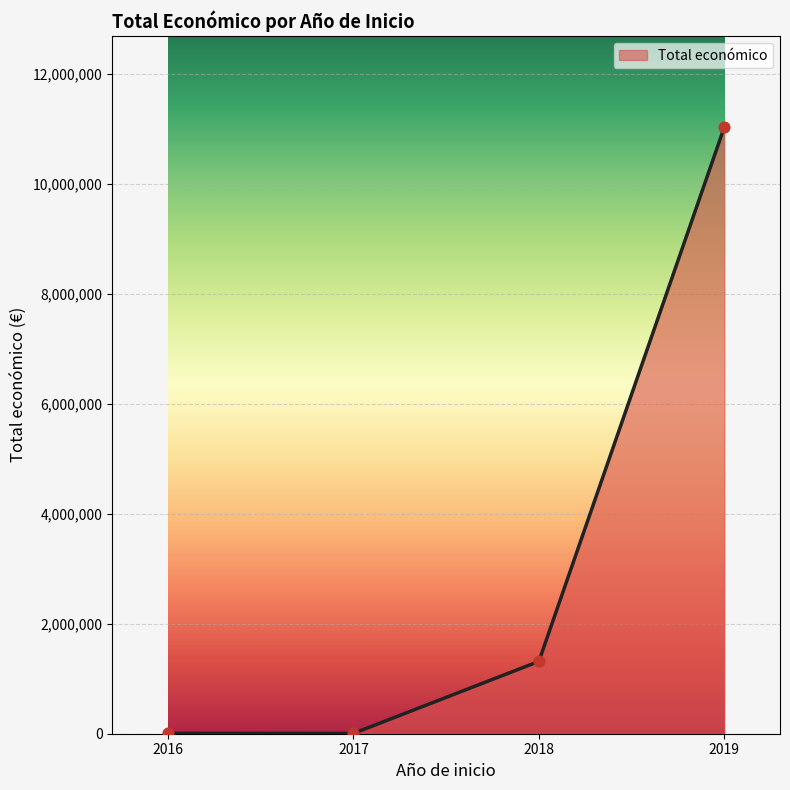

What is the ratio of the value at 2019 to the value at 2018?

8.4